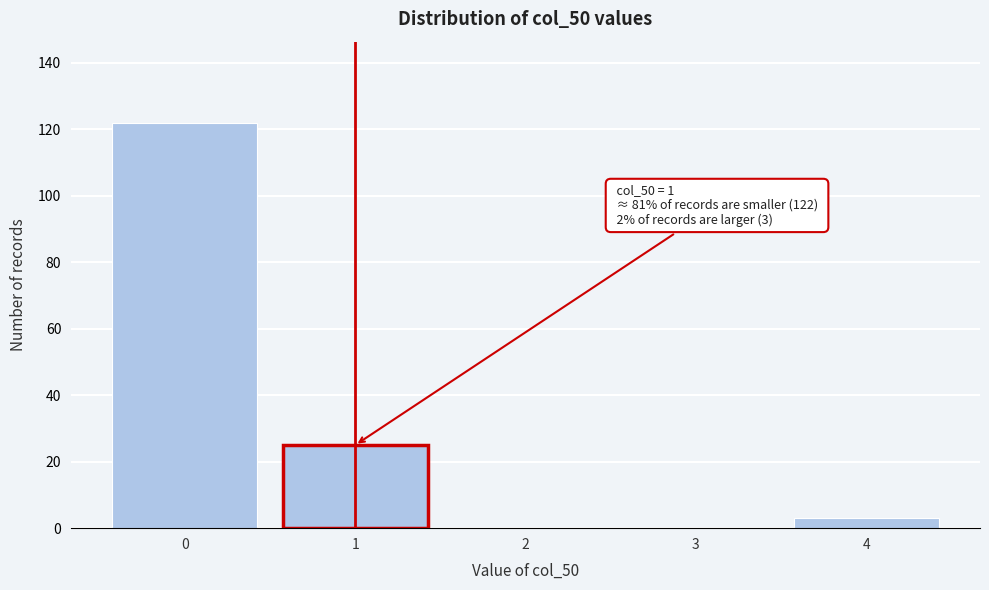

Which range on the x-axis has the tallest bar?

-0.5 to 0.5